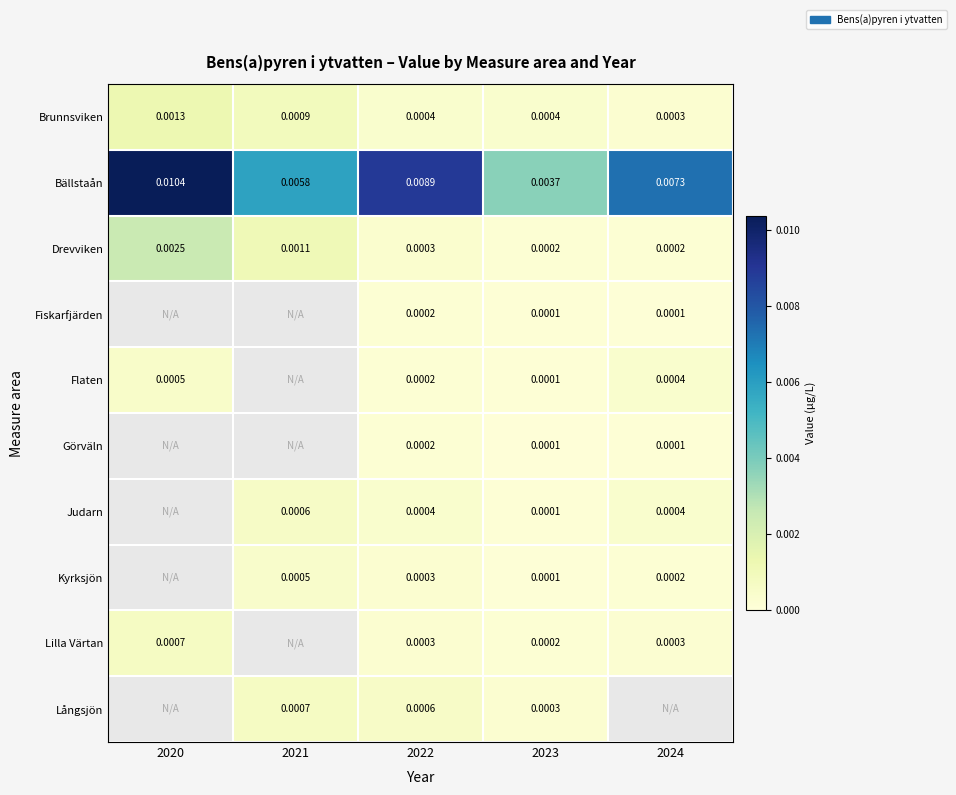

Is the value of Lilla Värtan at 2020 greater than the value of Flaten at 2023?

Yes